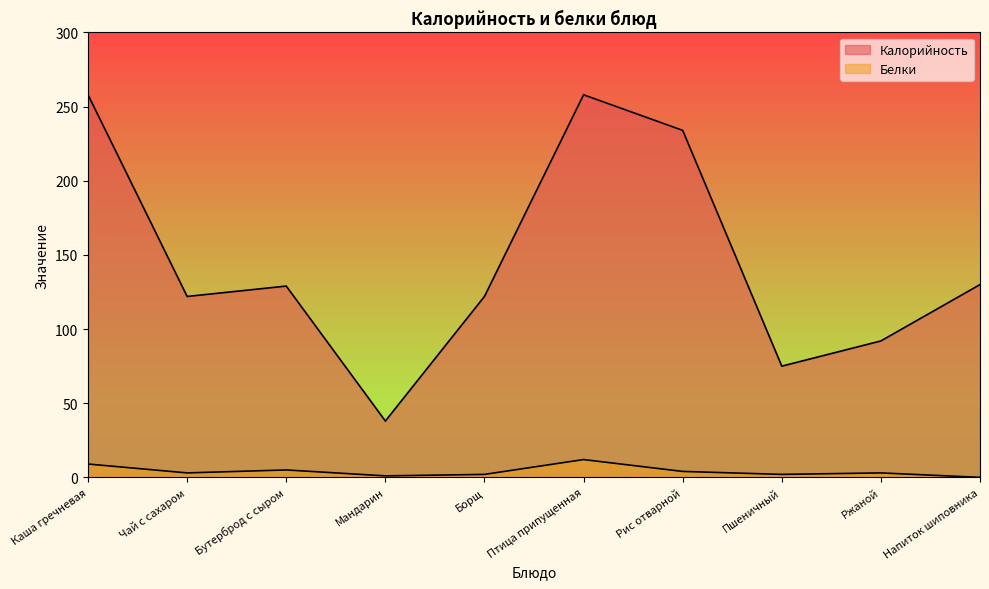

Reading left to right, transcribe all the data shown in this chart.

Калорийность: Каша гречневая=258	Чай с сахаром=122	Бутерброд с сыром=129	Мандарин=38	Борщ=122	Птица припущенная=258	Рис отварной=234	Пшеничный=75	Ржаной=92	Напиток шиповника=130
Белки: Каша гречневая=9	Чай с сахаром=3	Бутерброд с сыром=5	Мандарин=1	Борщ=2	Птица припущенная=12	Рис отварной=4	Пшеничный=2	Ржаной=3	Напиток шиповника=0